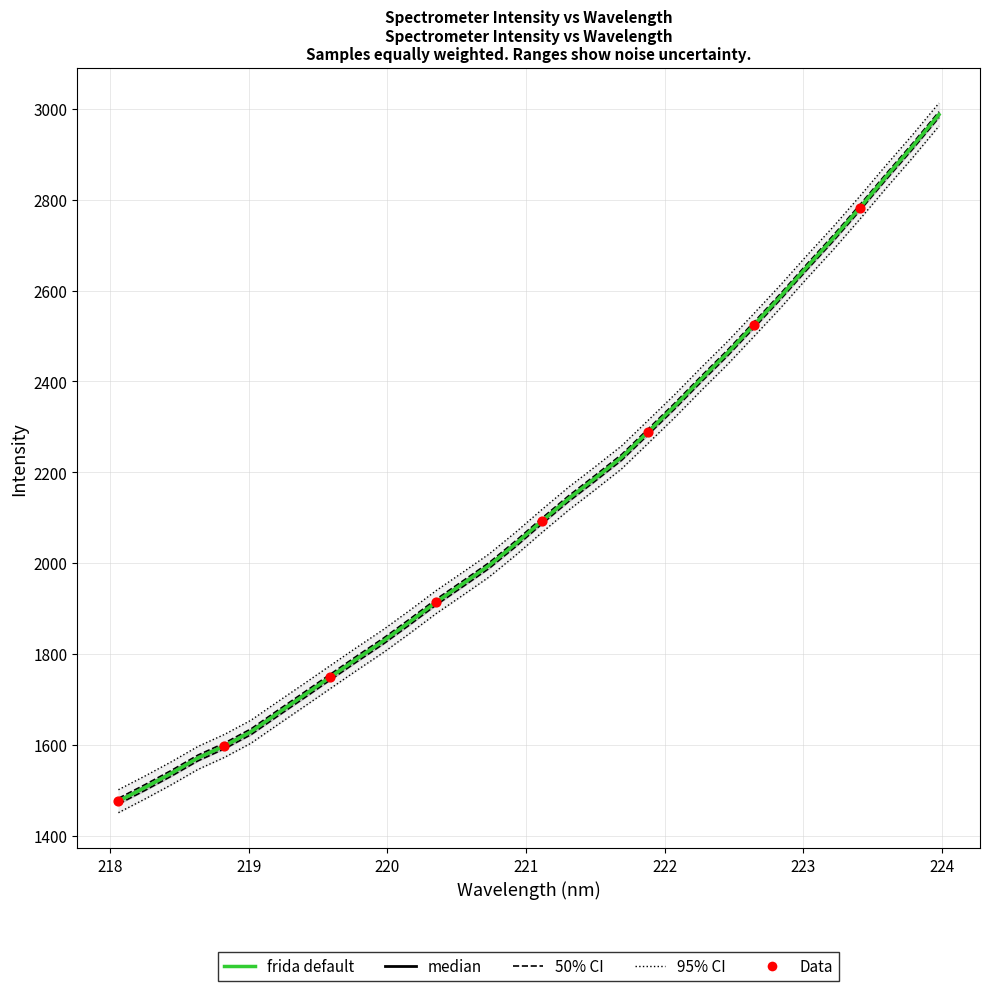

What is the change in value from 219.2067 to 221.6902?

+563.8